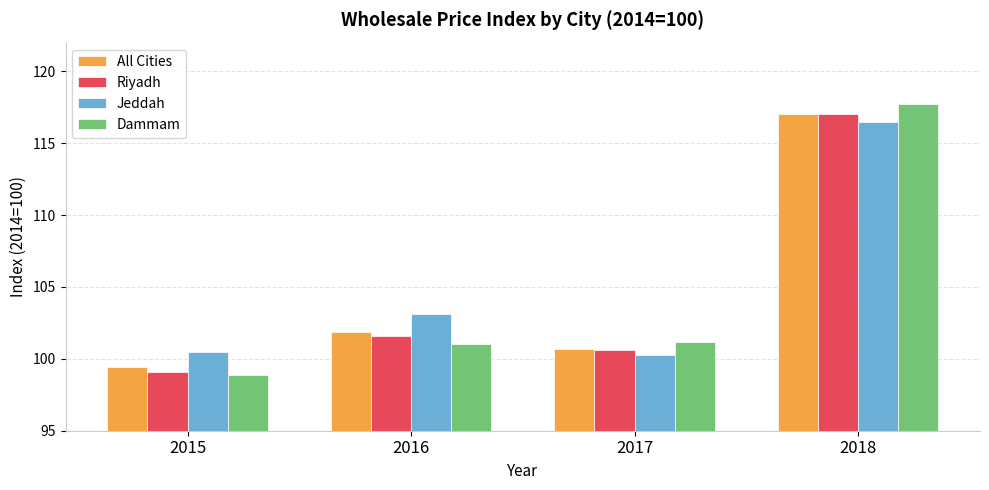

What is the value of the Dammam bar at the 4th from the left?

117.7